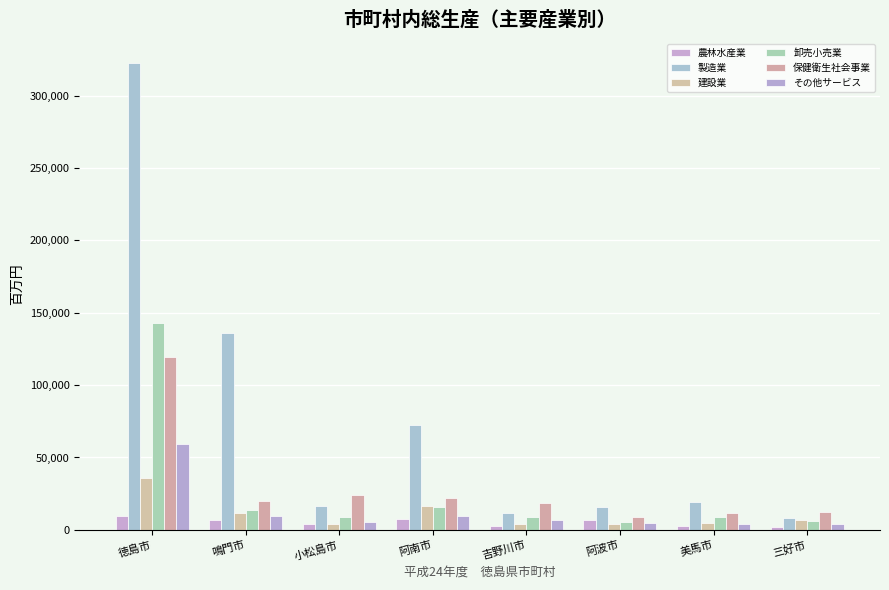

Reading right to left, transcribe all the data shown in this chart.

農林水産業: 三好市=2173	美馬市=2837	阿波市=6763	吉野川市=2662	阿南市=7346	小松島市=4074	鳴門市=6784	徳島市=9569
製造業: 三好市=8526	美馬市=19084	阿波市=15497	吉野川市=11805	阿南市=72766	小松島市=16688	鳴門市=135858	徳島市=322823
建設業: 三好市=6750	美馬市=4919	阿波市=4387	吉野川市=4222	阿南市=16407	小松島市=4367	鳴門市=11511	徳島市=35698
卸売小売業: 三好市=6254	美馬市=8685	阿波市=5459	吉野川市=8994	阿南市=16073	小松島市=8672	鳴門市=13483	徳島市=142880
保健衛生社会事業: 三好市=12351	美馬市=11540	阿波市=8868	吉野川市=18392	阿南市=22254	小松島市=23741	鳴門市=20102	徳島市=119229
その他サービス: 三好市=4022	美馬市=3949	阿波市=4542	吉野川市=6514	阿南市=9466	小松島市=5396	鳴門市=9700	徳島市=59613